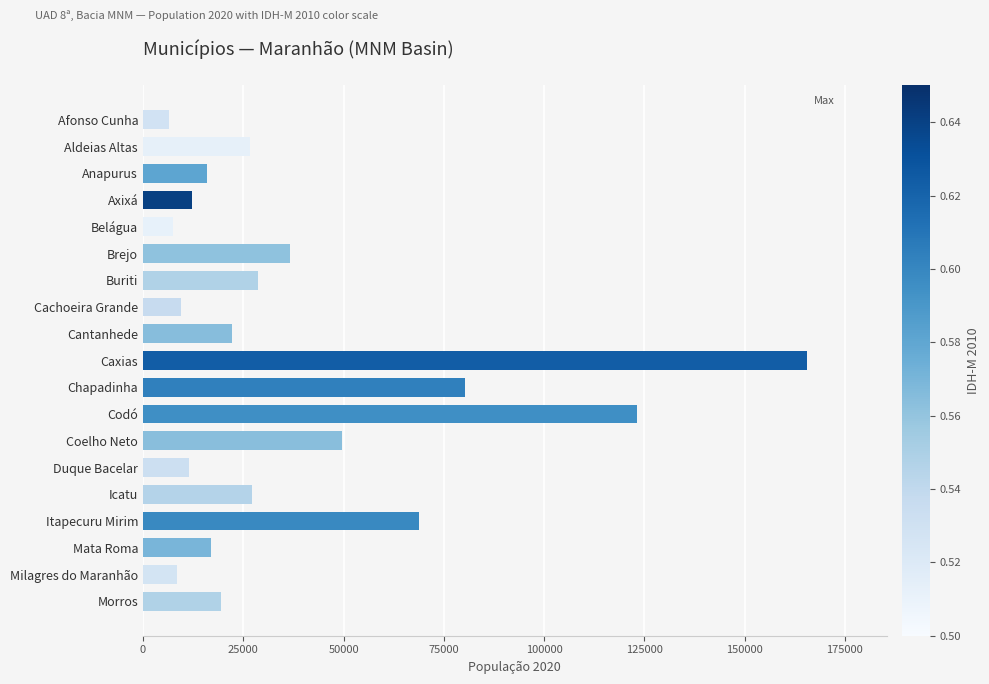

What is the label of the 19th bar from the bottom?

Afonso Cunha